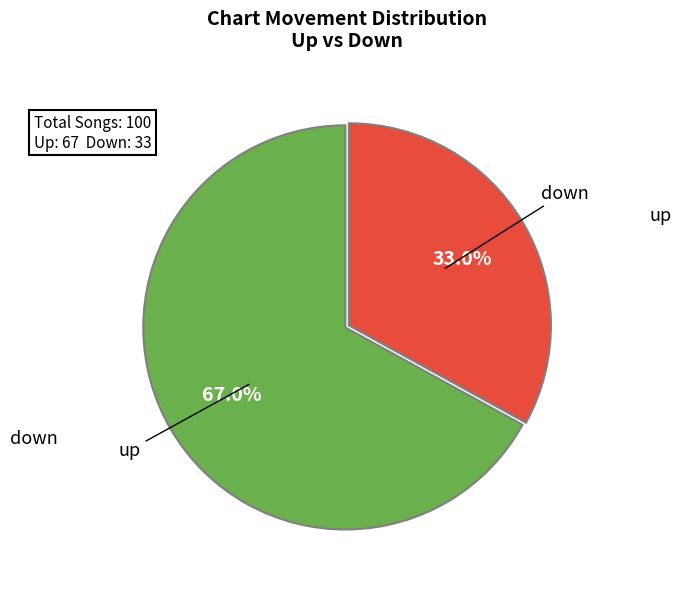

To the nearest percent, what is the average slice percentage?

50%